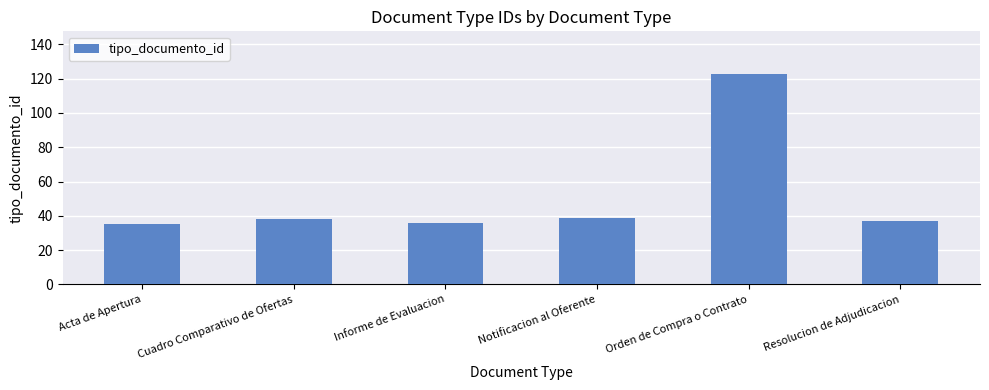

Is it true that the value at Orden de Compra o Contrato is 123?

True